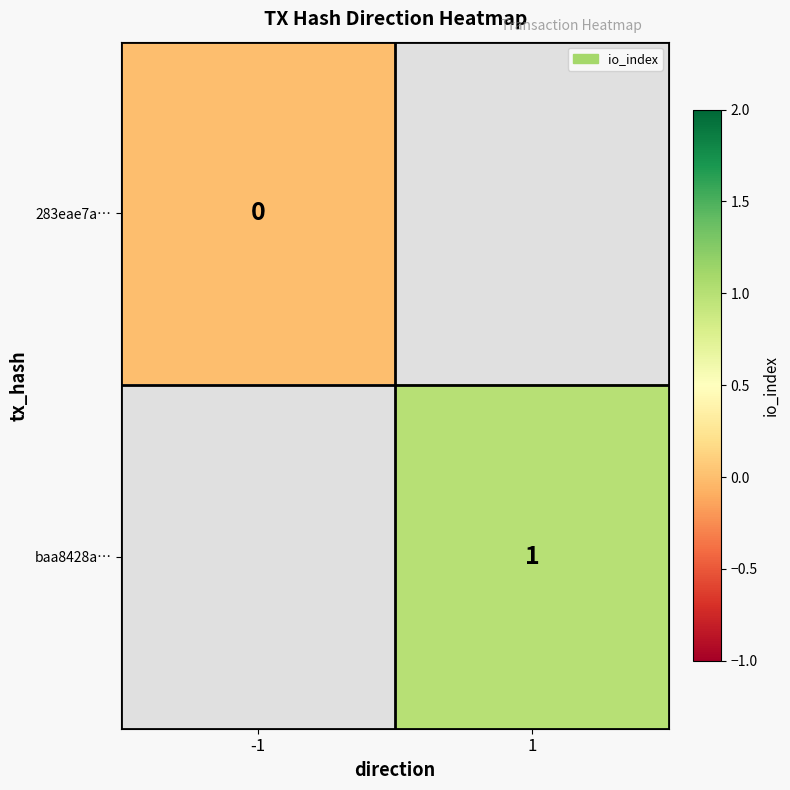

True or false: baa8428a… has a value of 2 at 1.

False